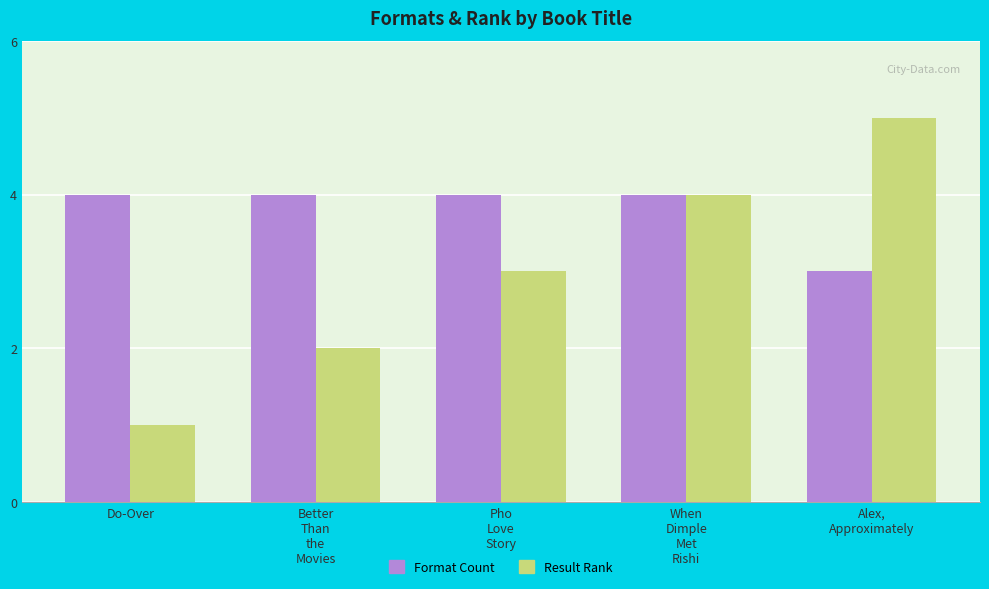

List the series in order of their overall mean, highest first.

Format Count, Result Rank